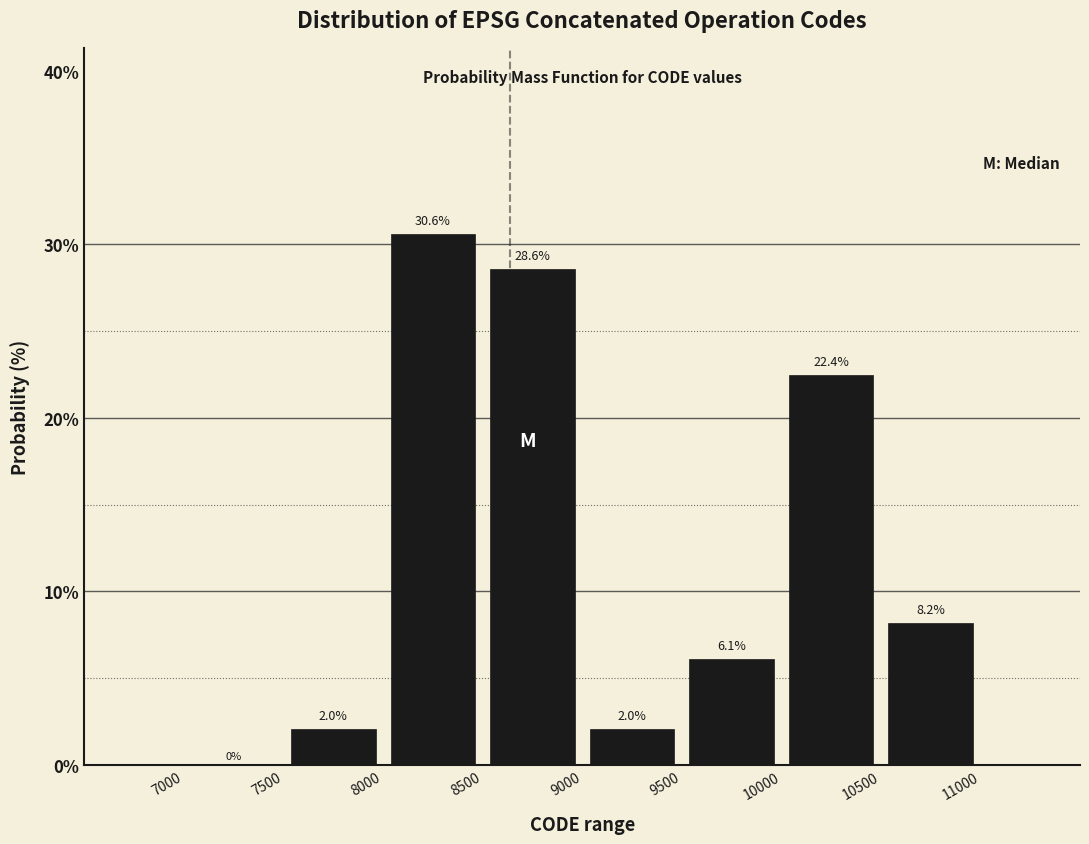

Reading left to right, transcribe this chart: for each bar, give the range it covers on the x-axis and its height.

7000 to 7500: 0.0
7500 to 8000: 2.0
8000 to 8500: 30.6
8500 to 9000: 28.6
9000 to 9500: 2.0
9500 to 10000: 6.1
10000 to 10500: 22.4
10500 to 11000: 8.2